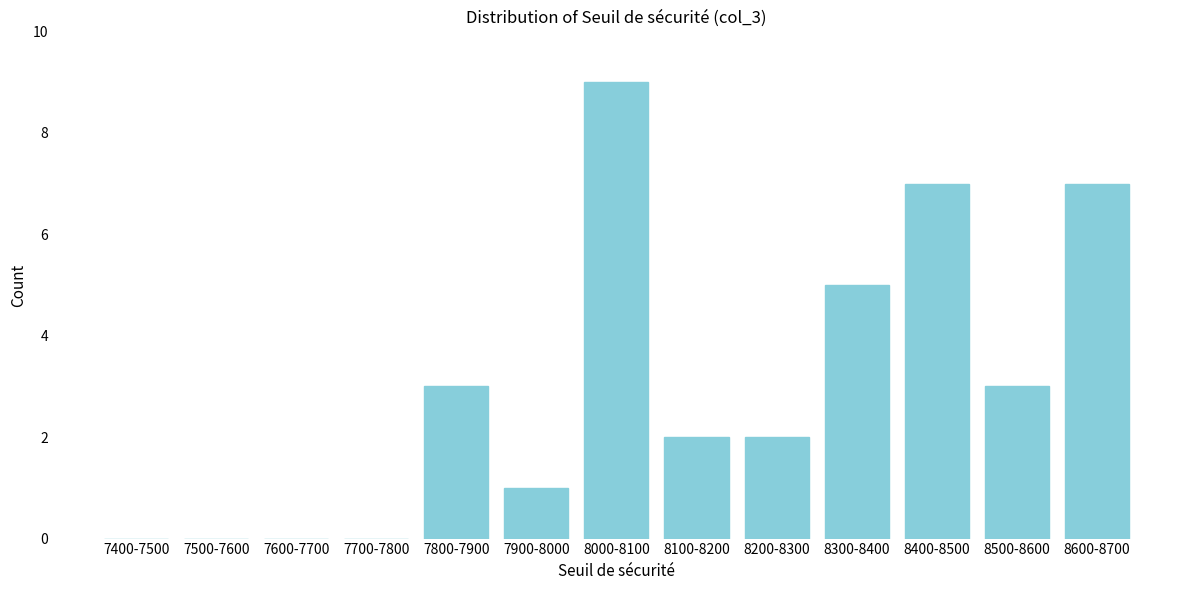

Reading right to left, transcribe all the data shown in this chart.

8600-8700=7	8500-8600=3	8400-8500=7	8300-8400=5	8200-8300=2	8100-8200=2	8000-8100=9	7900-8000=1	7800-7900=3	7700-7800=0	7600-7700=0	7500-7600=0	7400-7500=0